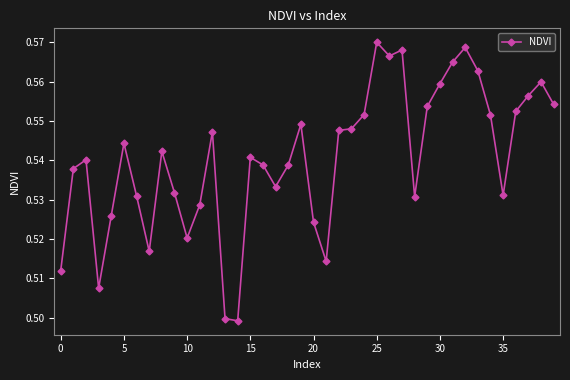

Count the values in the range 0 to 1.

40